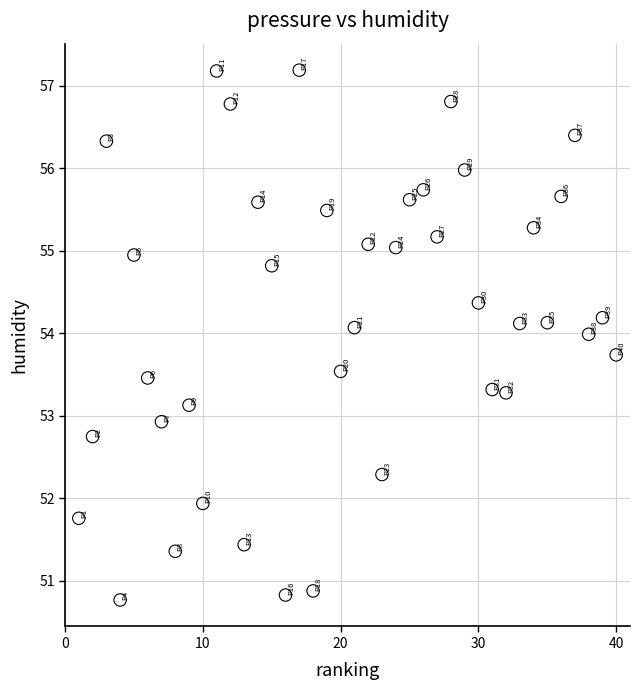

What is the range of X values (max minus min)?

39.0